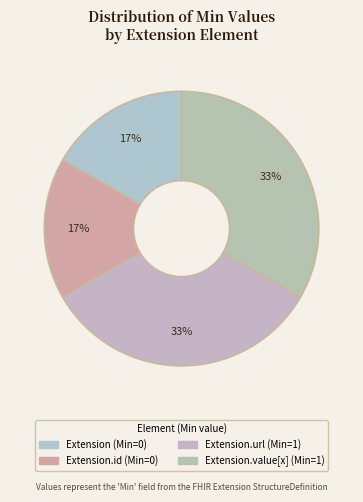

How many segments does this pie chart have?

4